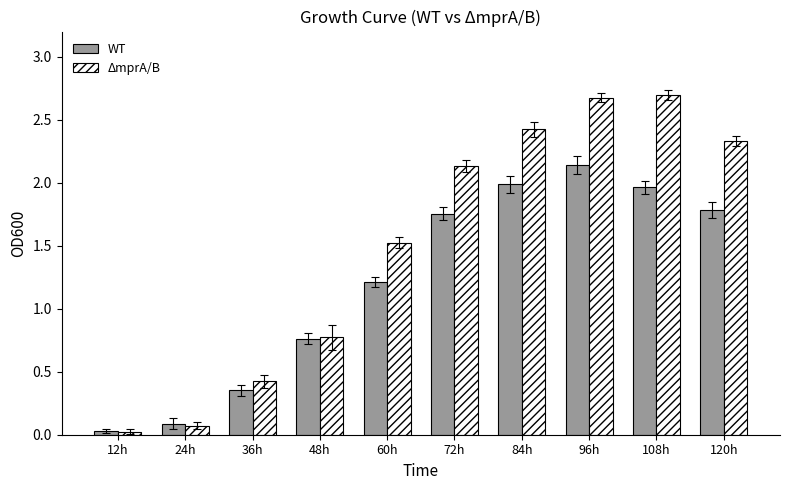

Which series has the largest range (max minus min)?

ΔmprA/B